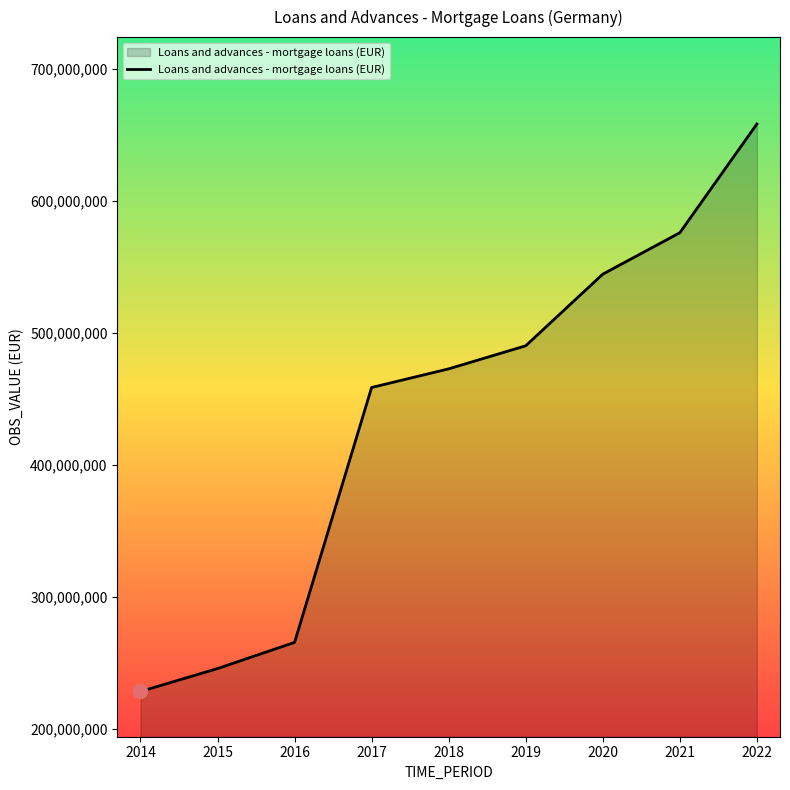

How many categories are shown in the chart?

9